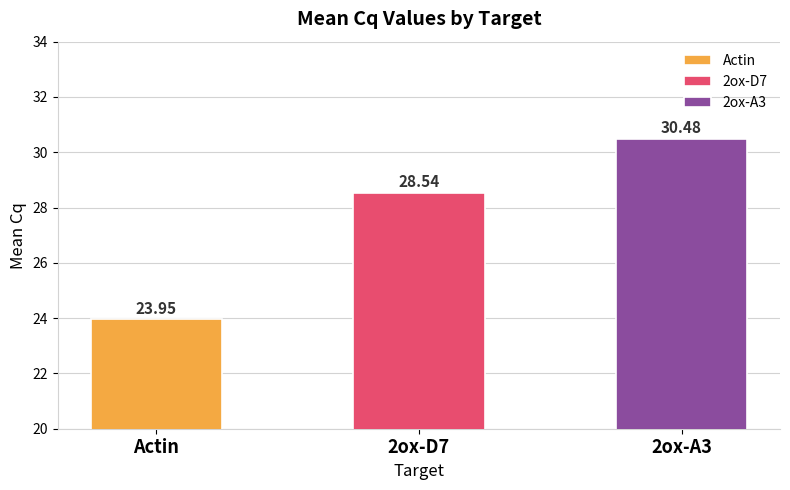

At which category does the chart reach its peak across all series?

2ox-A3